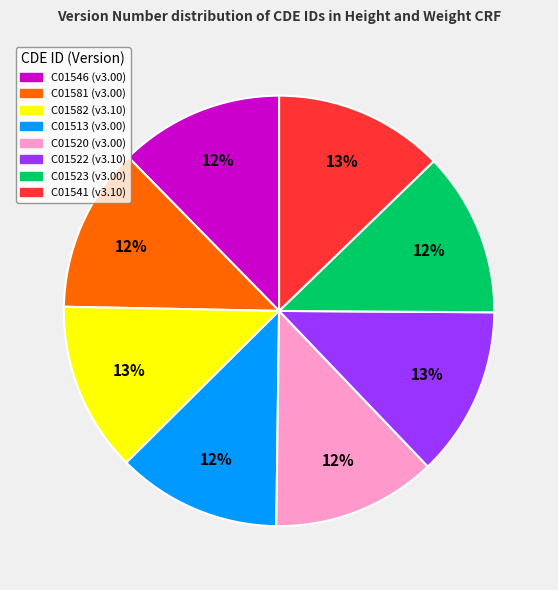

Is it true that C01520 is 5% of the pie?

False